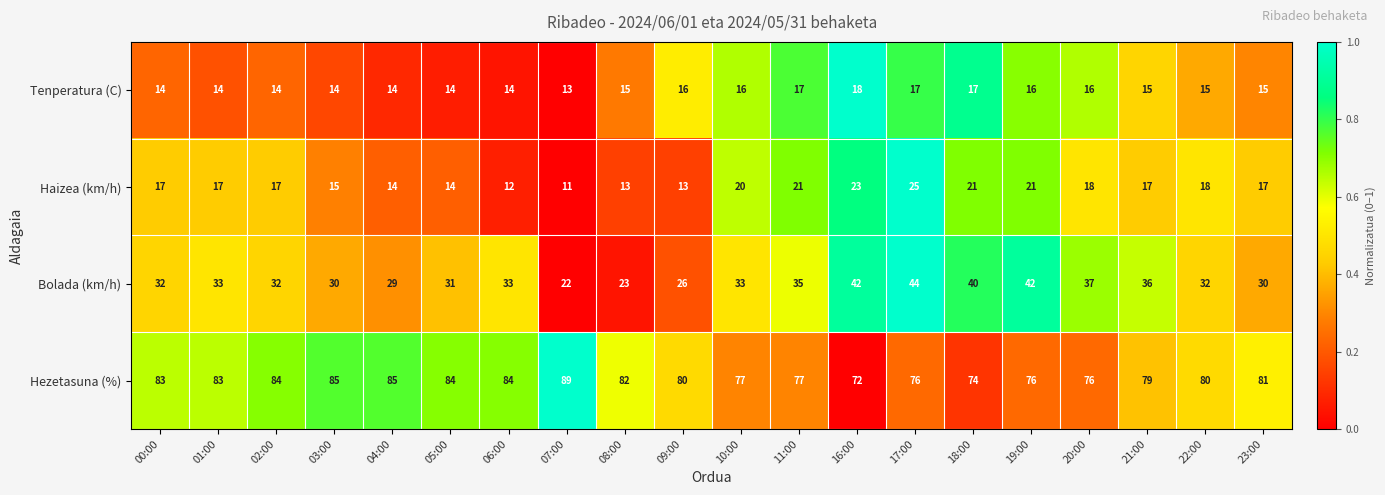

The Bolada (km/h) series shows 42 at 19:00. True or false?

True